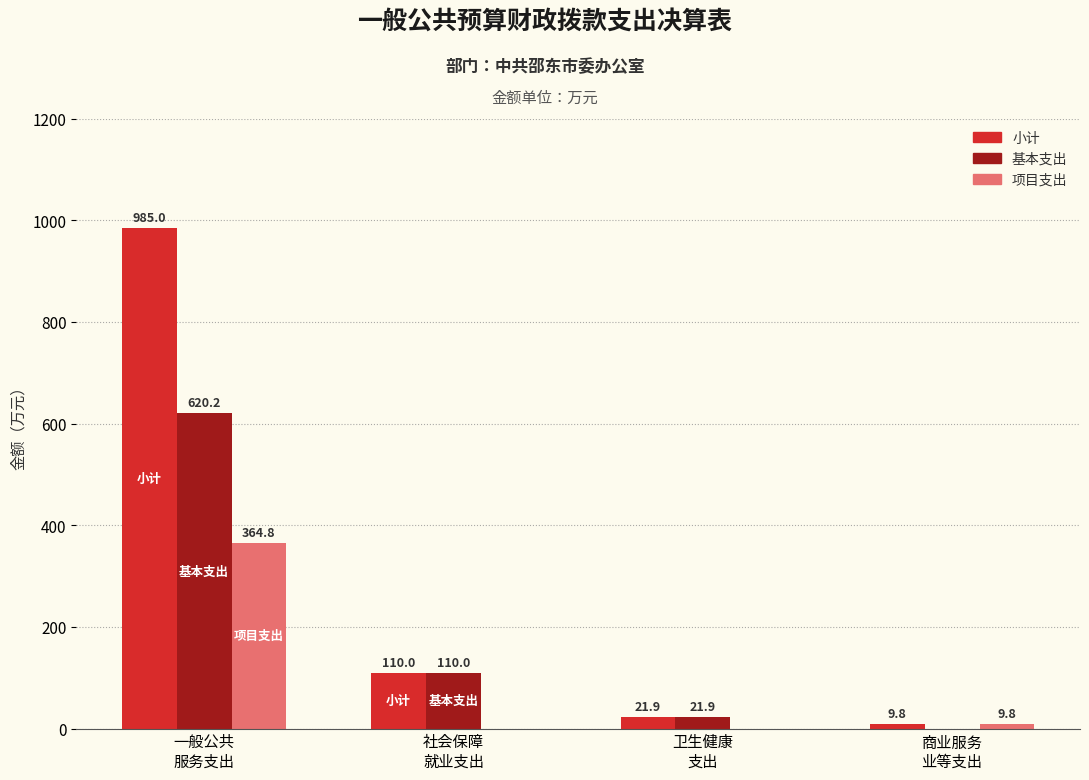

How many groups of bars are there?

4